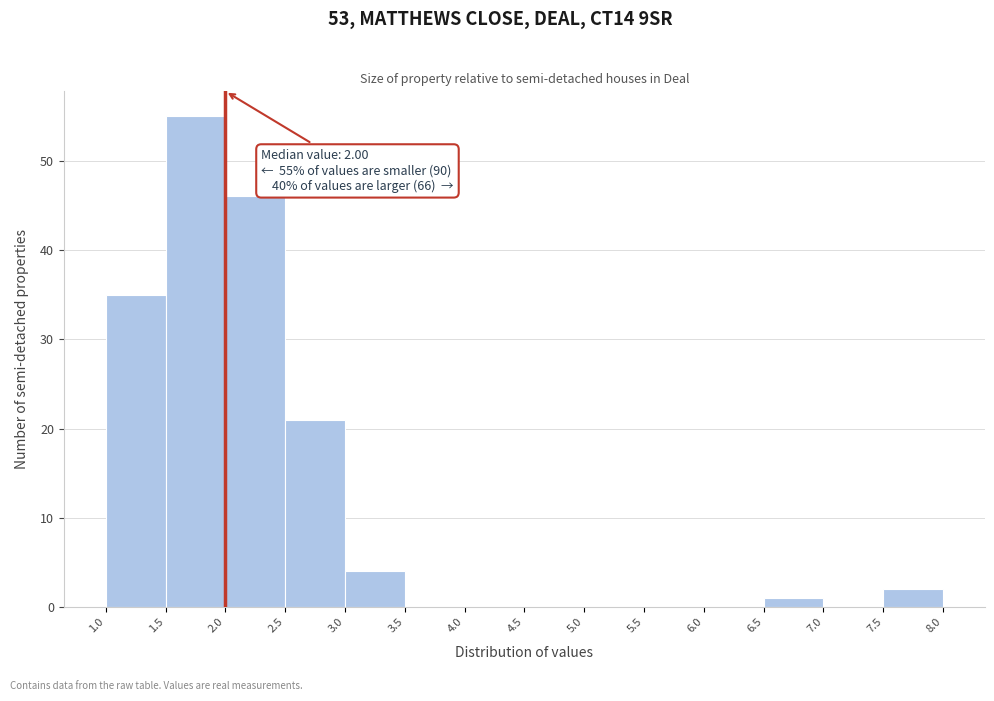

Over which range of the x-axis is the bar tallest?

1.5 to 2.0